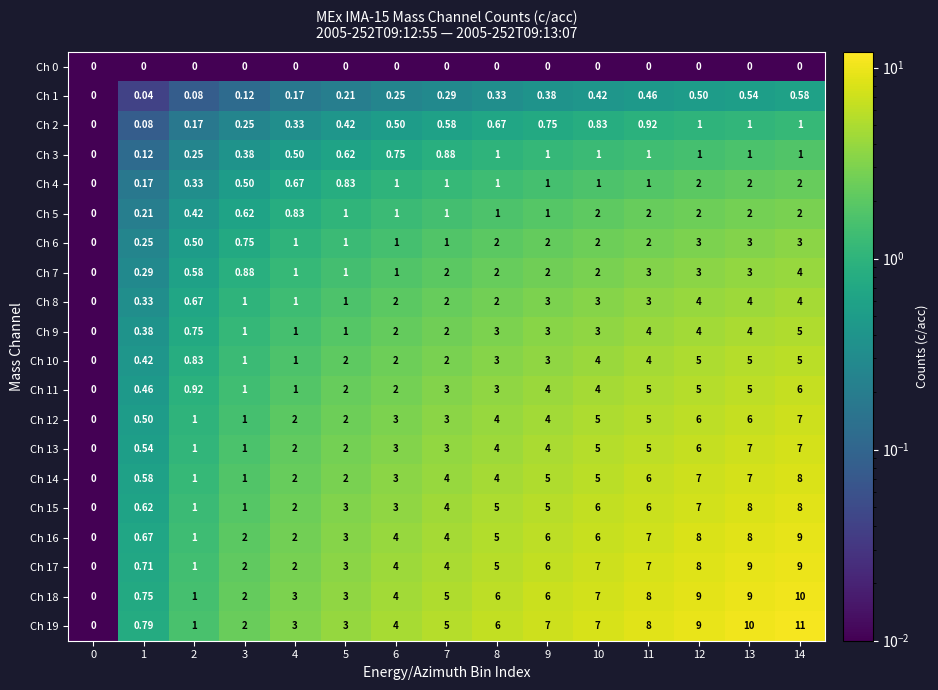

Is the value of Ch 6 at 11 greater than the value of Ch 8 at 0?

Yes